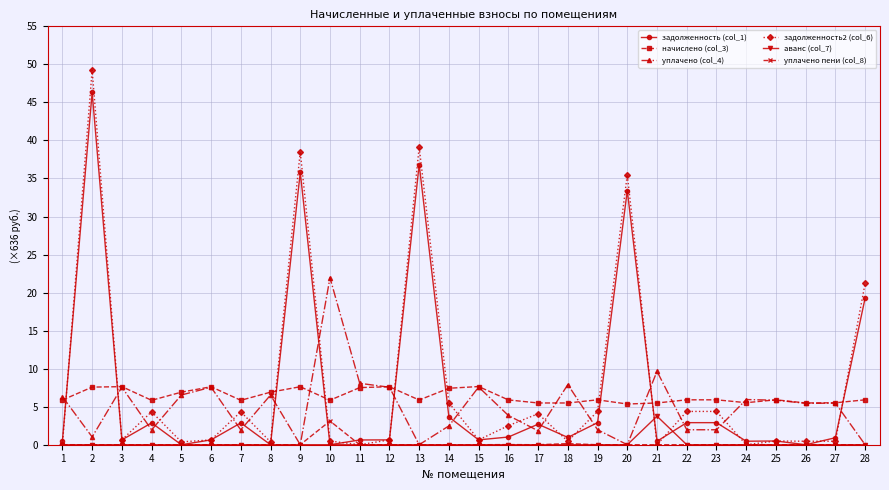

True or false: уплачено пени (col_8) and начислено (col_3) intersect in this chart.

False